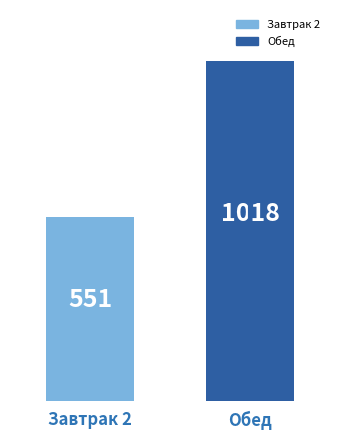

Does the chart contain stacked bars?

No